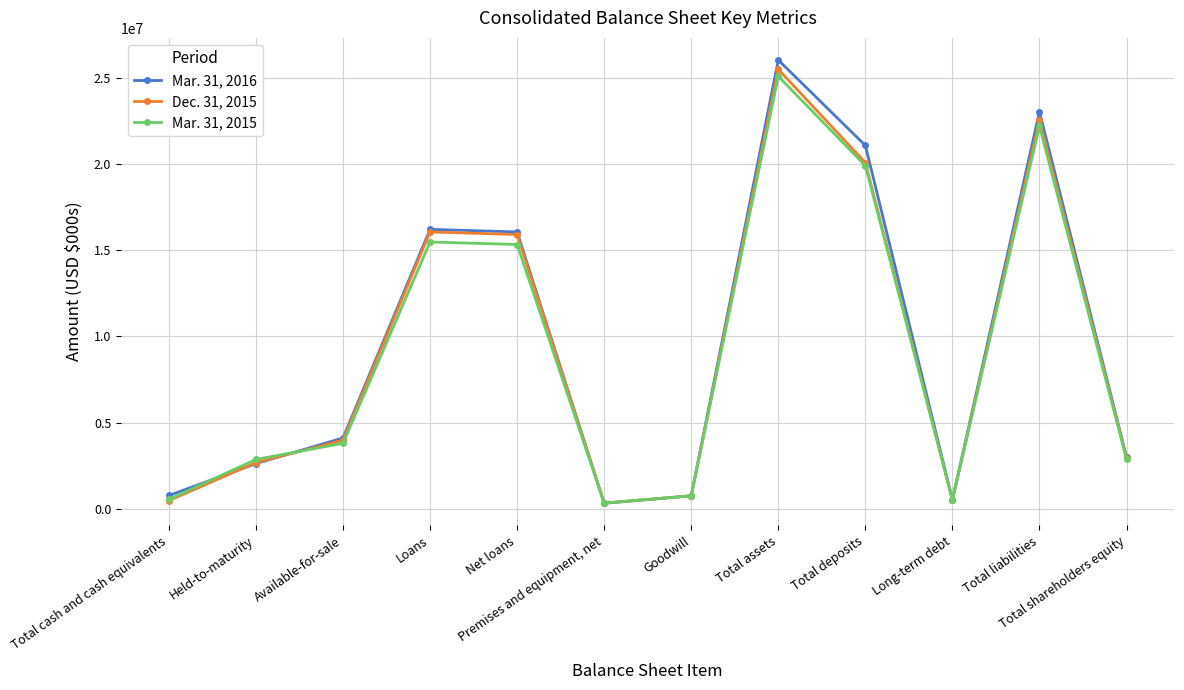

Is this an area chart (filled region under the line)?

No